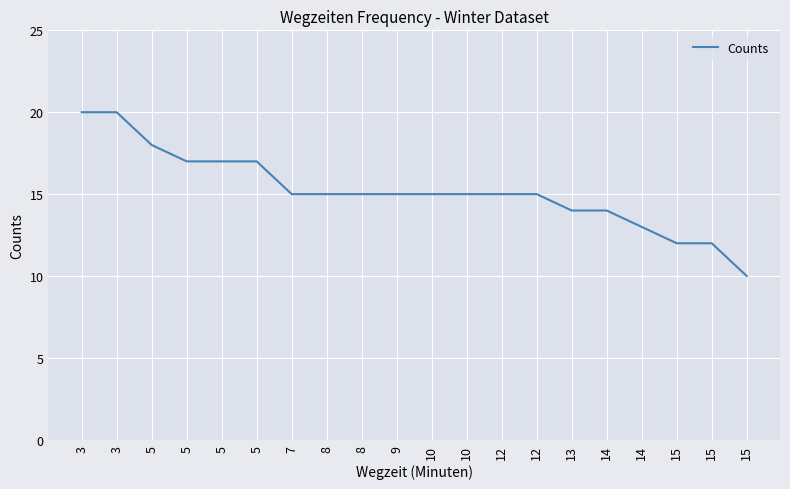

Does the chart have visible grid lines?

Yes